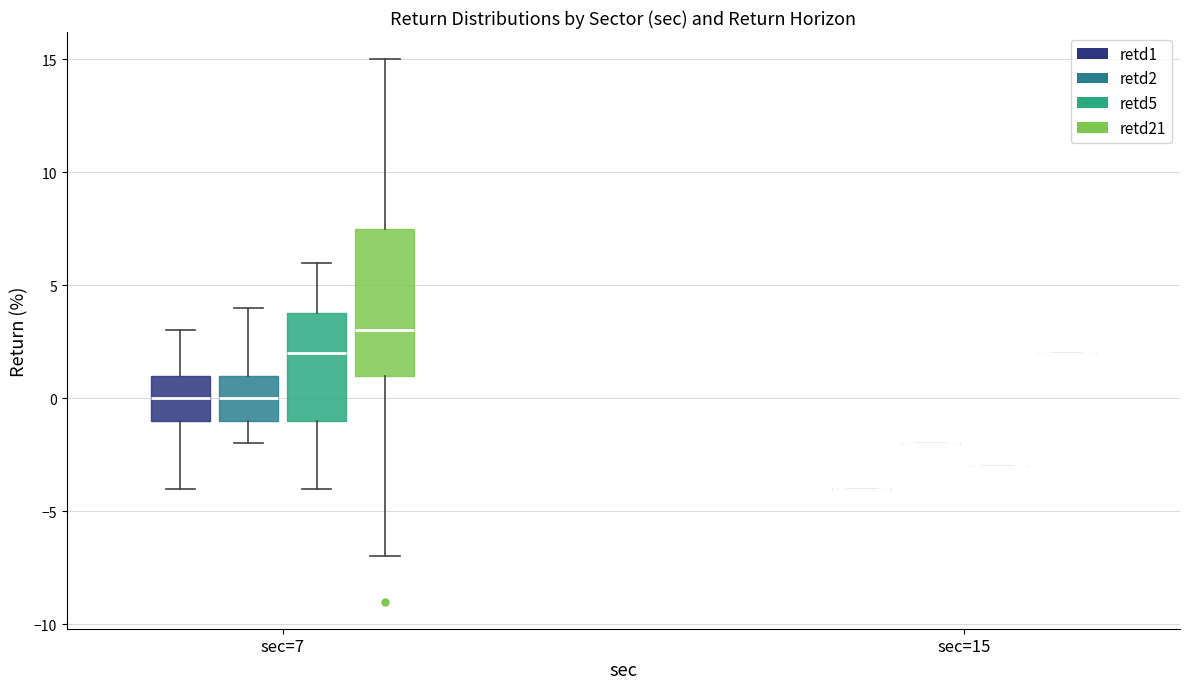

Reading left to right, transcribe this box plot: for each box, give where its median line is, the range the box spans, and where its two whiskers end, as read against the y-axis. The values are not printed on the chart, so give them approximately, as read against the axis.

sec=7 (retd1): median 0.0, box -1.0 to 1.0, whiskers -4.0 to 3.0
sec=7 (retd2): median 0.0, box -1.0 to 1.0, whiskers -2.0 to 4.0
sec=7 (retd5): median 2.0, box -1.0 to 4.0, whiskers -4.0 to 6.0
sec=7 (retd21): median 3.0, box 1.0 to 7.5, whiskers -7.0 to 15.0
sec=15 (retd1): box collapsed to a line at -4.0, whiskers -4.0 to -4.0
sec=15 (retd2): box collapsed to a line at -2.0, whiskers -2.0 to -2.0
sec=15 (retd5): box collapsed to a line at -3.0, whiskers -3.0 to -3.0
sec=15 (retd21): box collapsed to a line at 2.0, whiskers 2.0 to 2.0